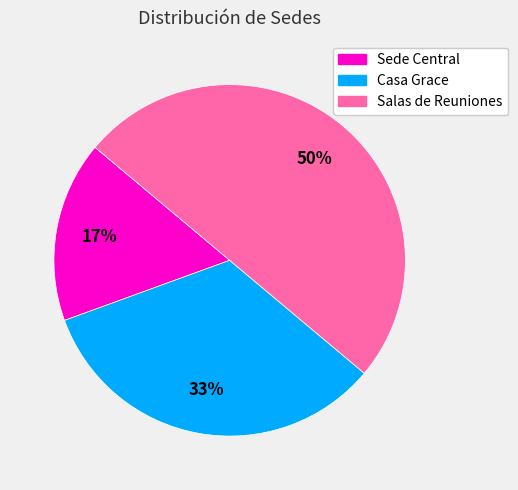

How many segments does this pie chart have?

3